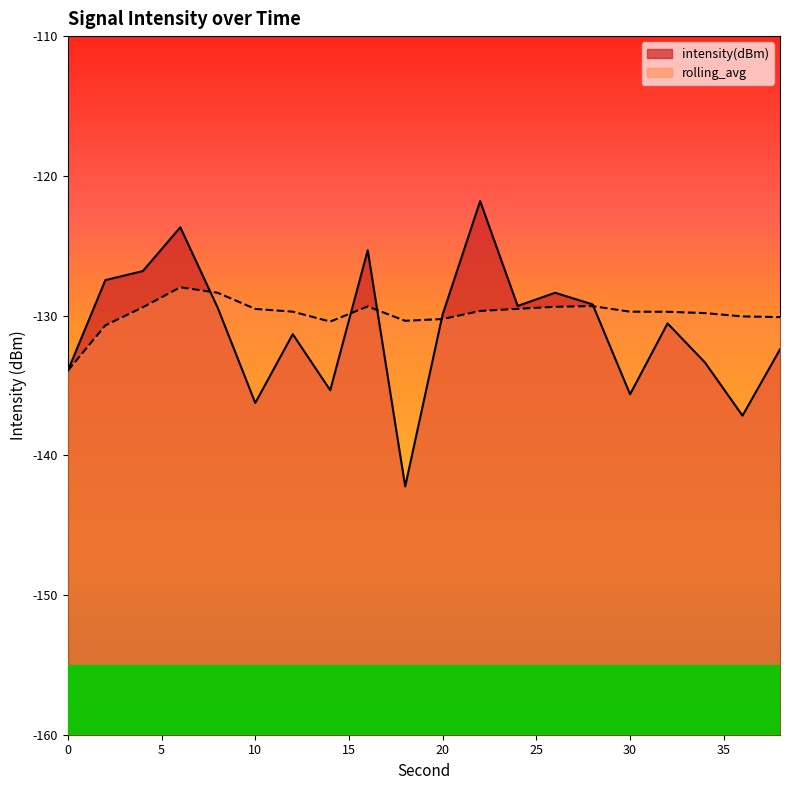

What is the value of the rolling_avg point at the 1st from the left?

-133.9